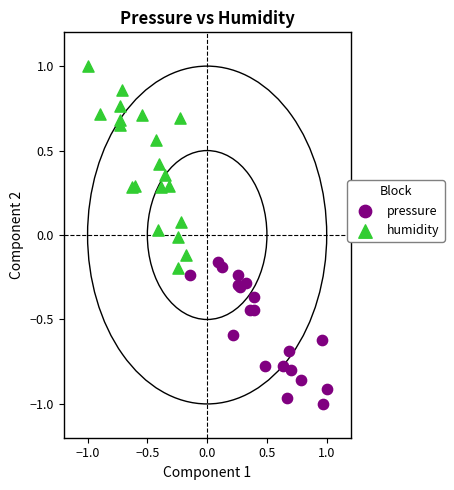

Which series contains the highest Y value?

humidity